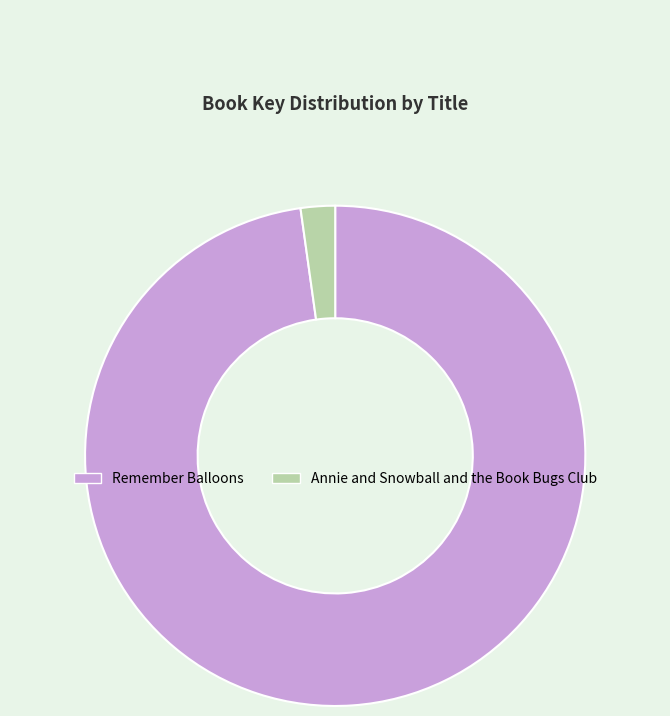

Is it true that Annie and Snowball and the Book Bugs Club is 10% of the pie?

False